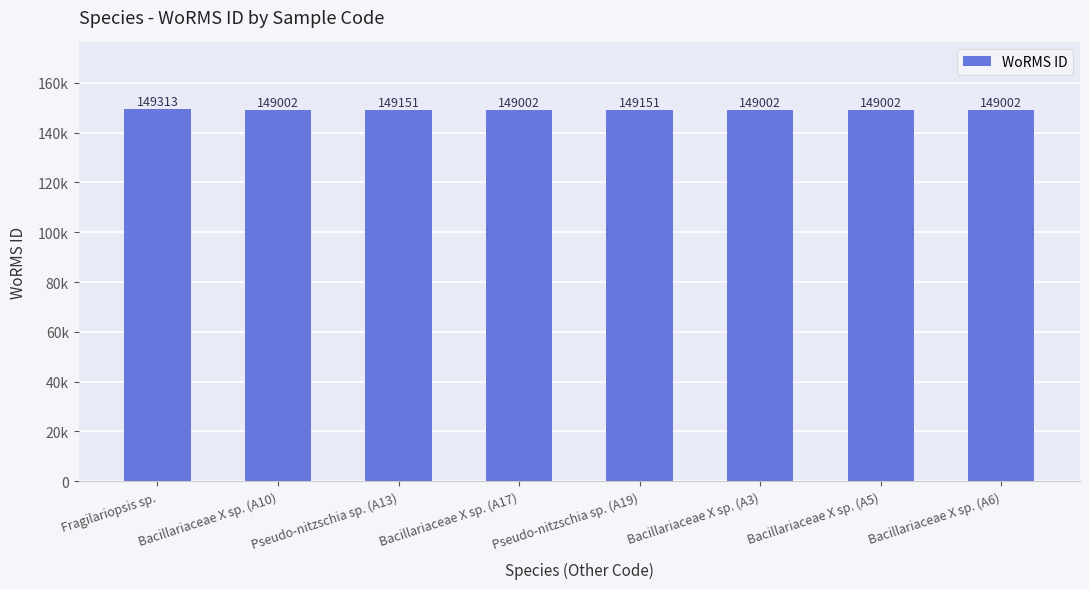

Does the chart contain any negative values?

No